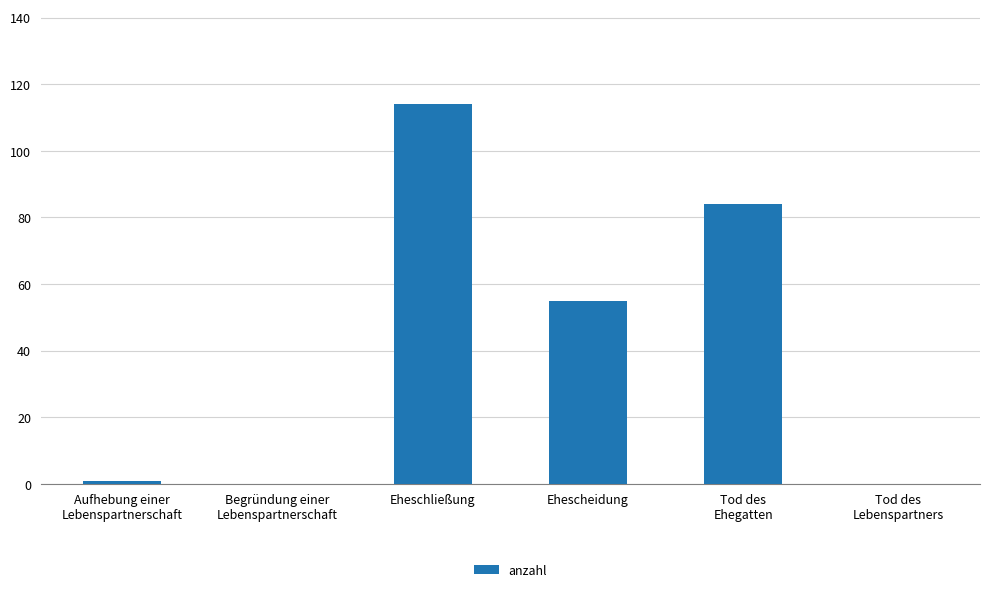

Approximately how many times larger is the value at Ehescheidung compared to Eheschließung?

0.5